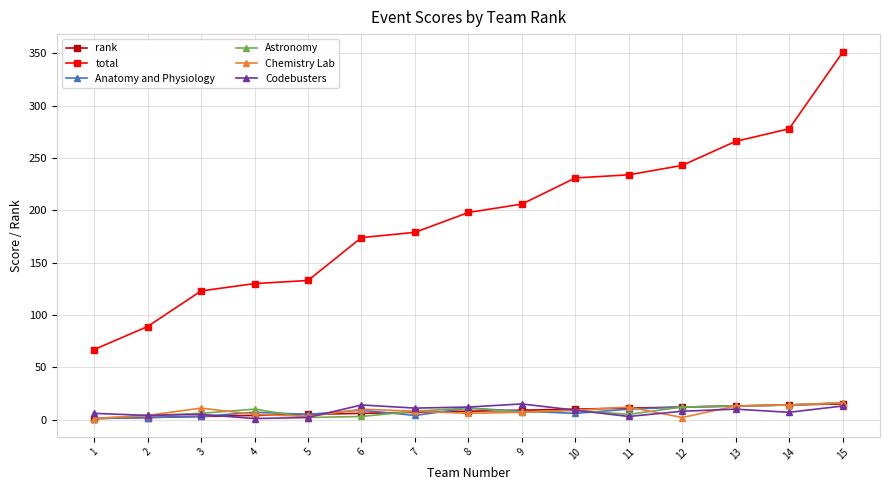

What value does the Chemistry Lab series have at 10, to the nearest 10?

10